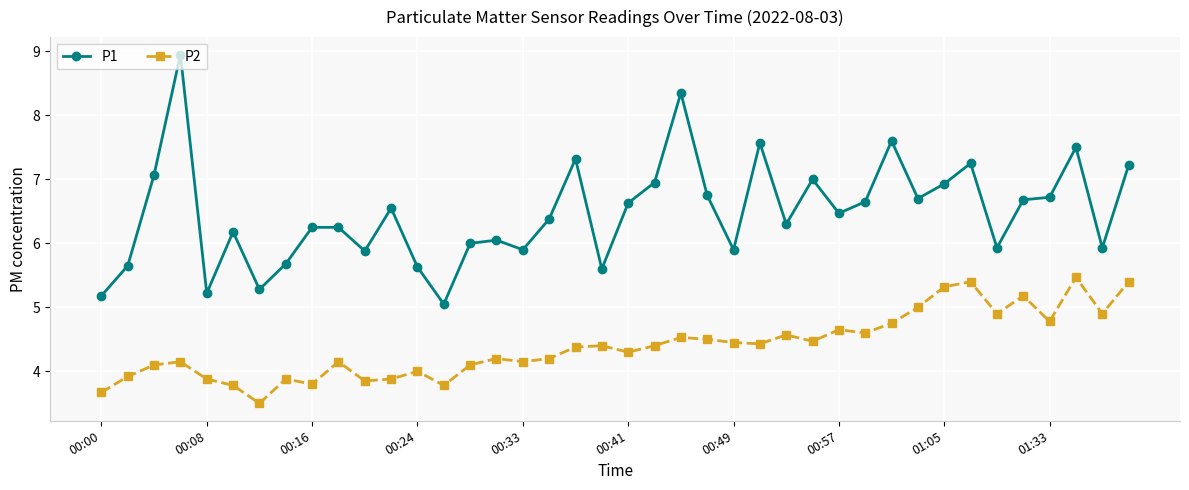

What is the smallest value displayed?

3.5